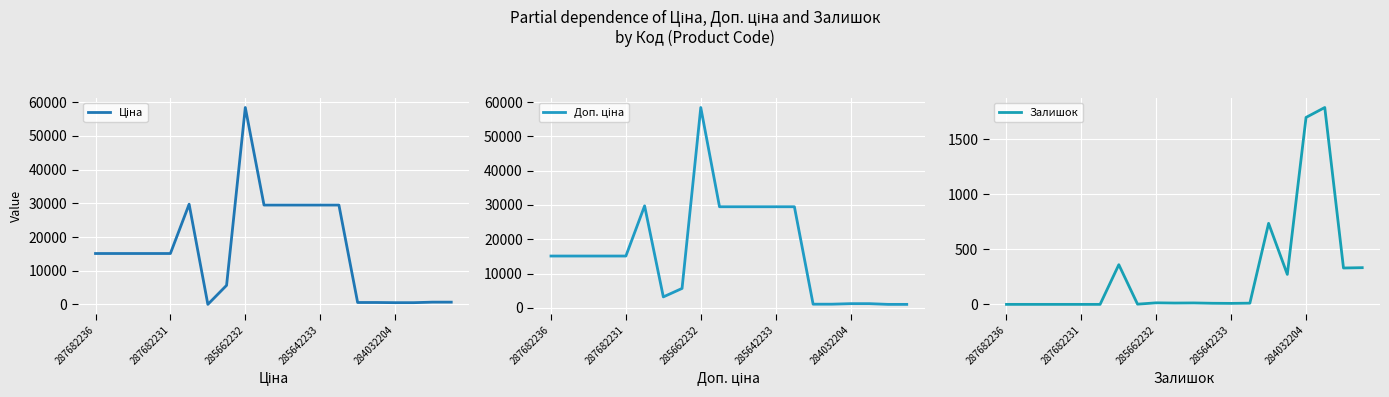

What is the maximum value for Залишок?

1786